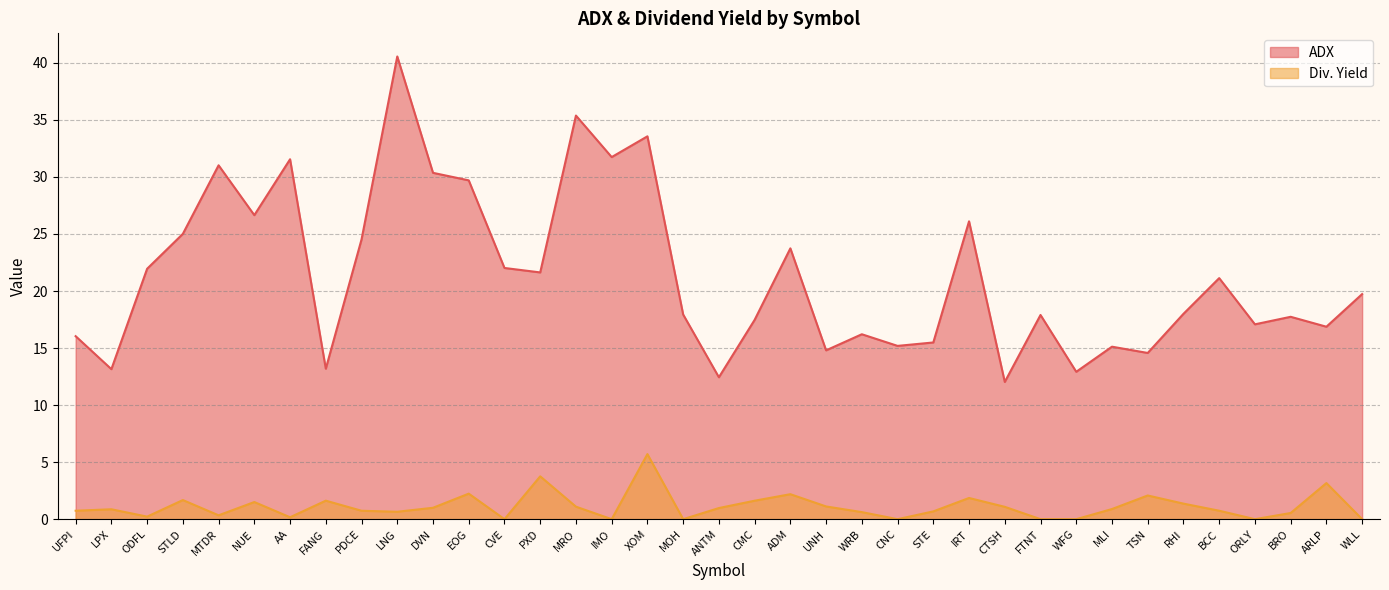

At CMC, list the series in order from smallest to largest.

Div. Yield, ADX